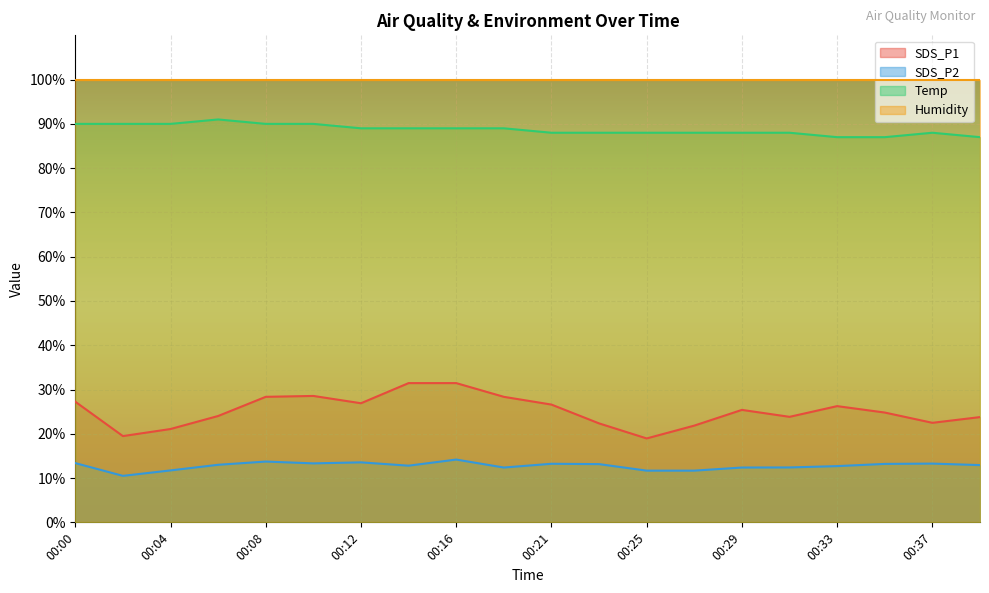

What are all the series names shown in the legend?

SDS_P1, SDS_P2, Temp, Humidity